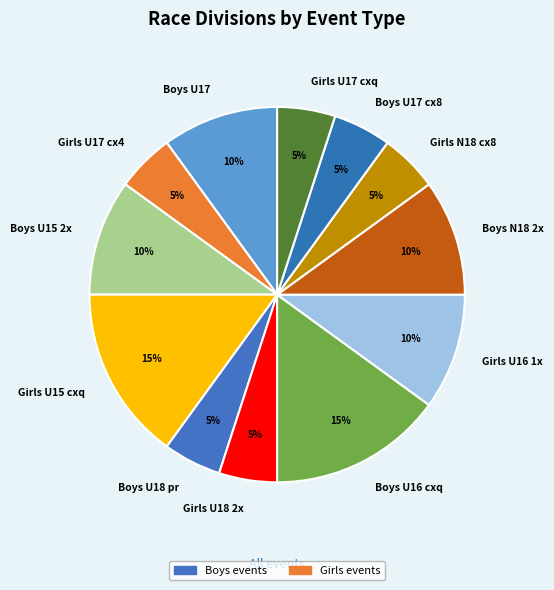

Does Boys N18 2x represent more than half of the total?

No